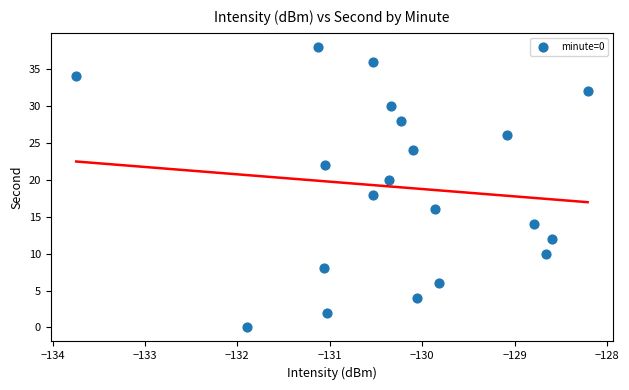

What is the range of Y values (max minus min)?

38